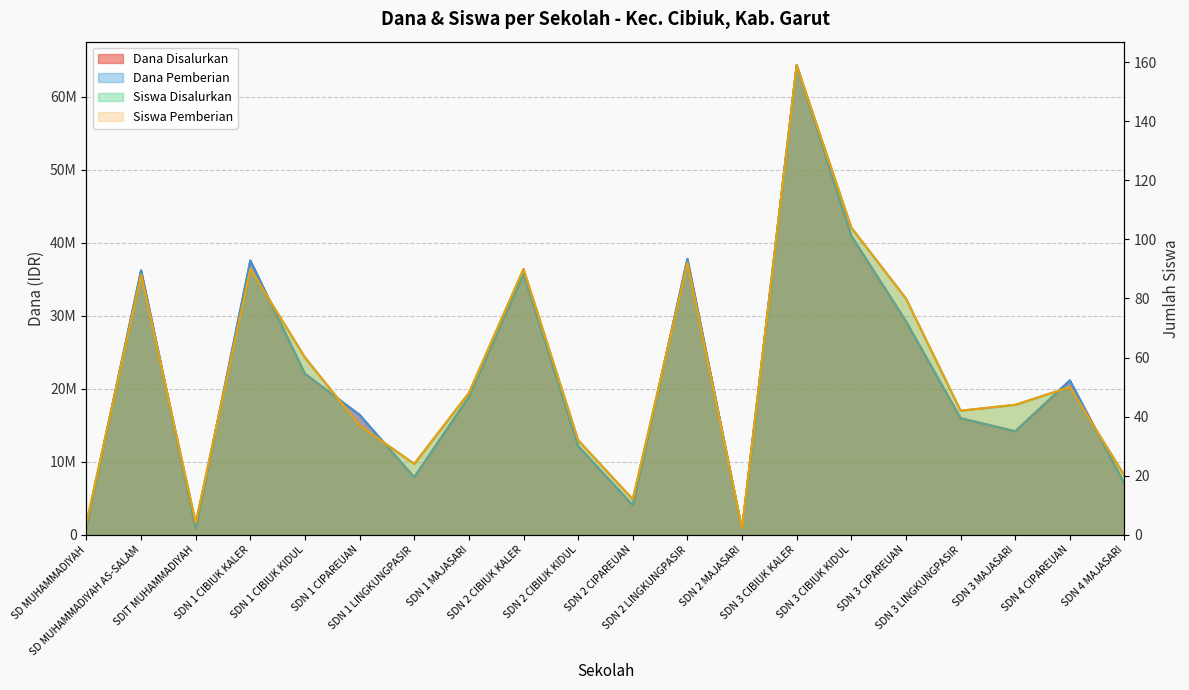

True or false: Siswa Disalurkan and Dana Pemberian cross at least once.

False